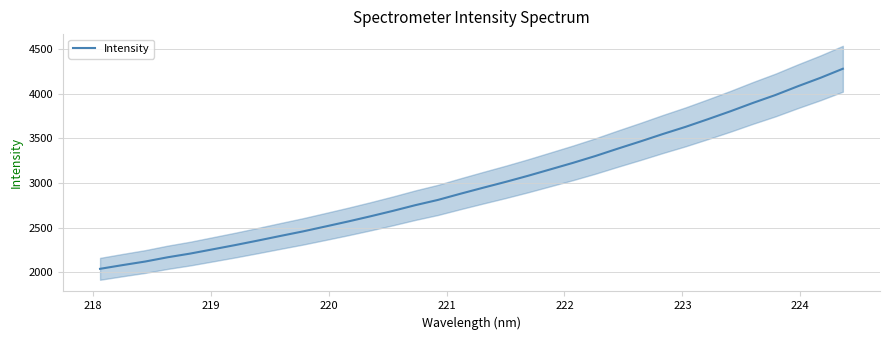

What is the smallest value displayed?

2039.6